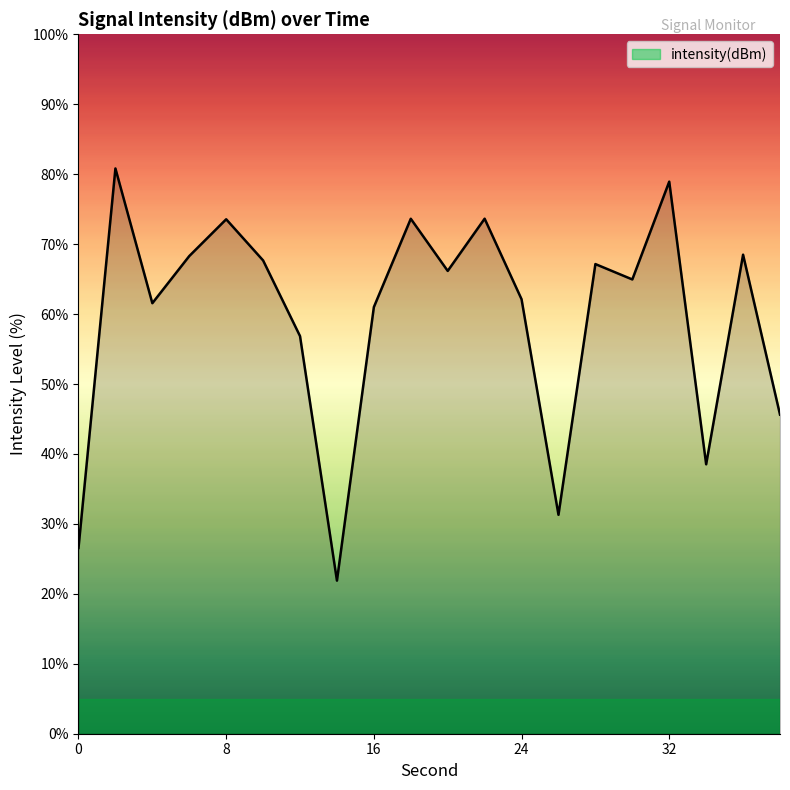

What is the smallest value displayed?

21.9